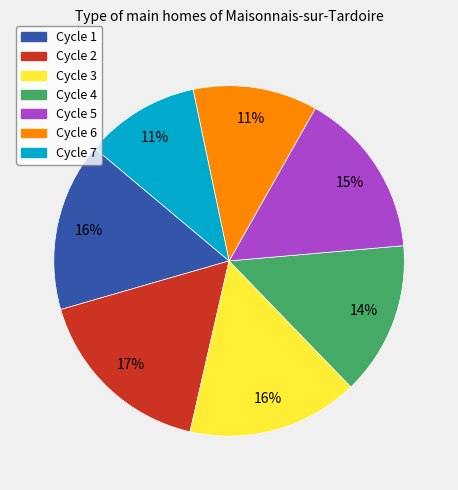

To the nearest percent, what is the average slice percentage?

14%